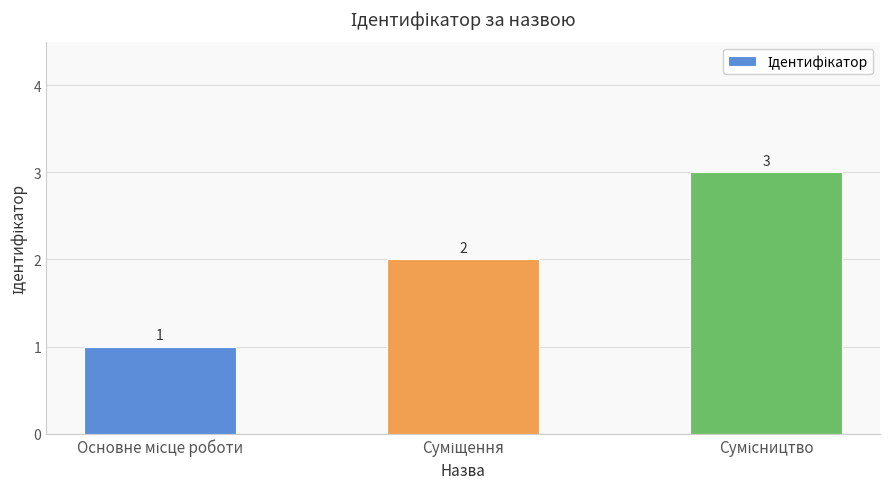

What is the greatest value displayed?

3